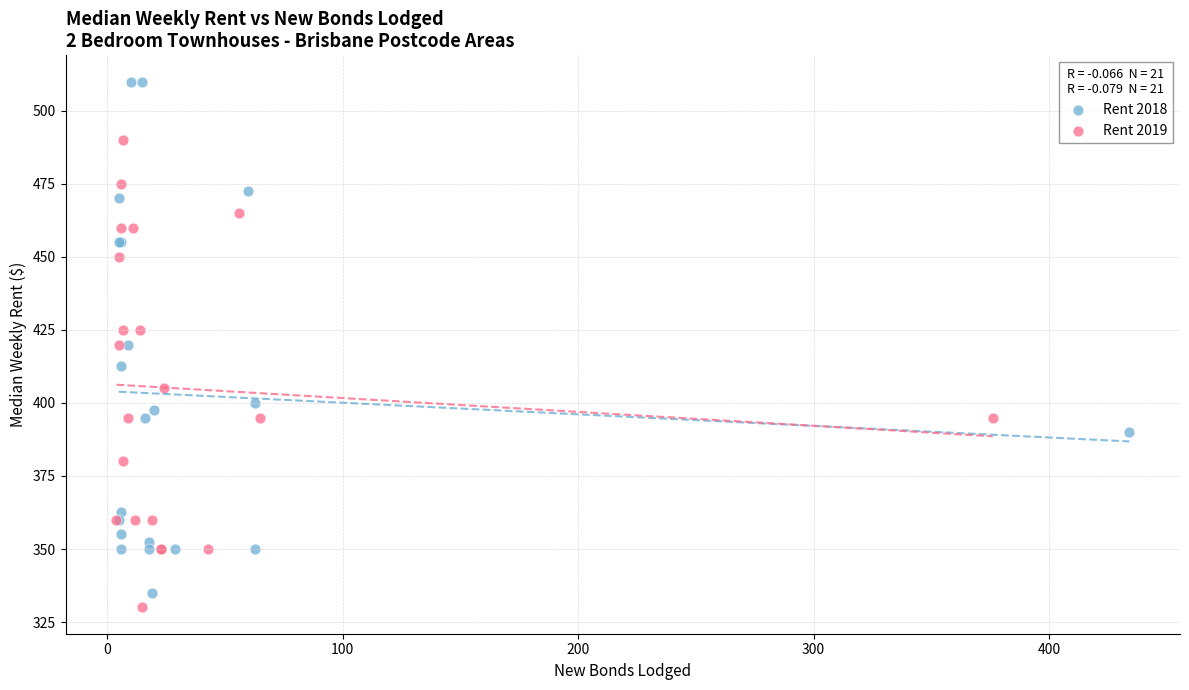

Which series has the widest spread of Y values?

Rent 2018